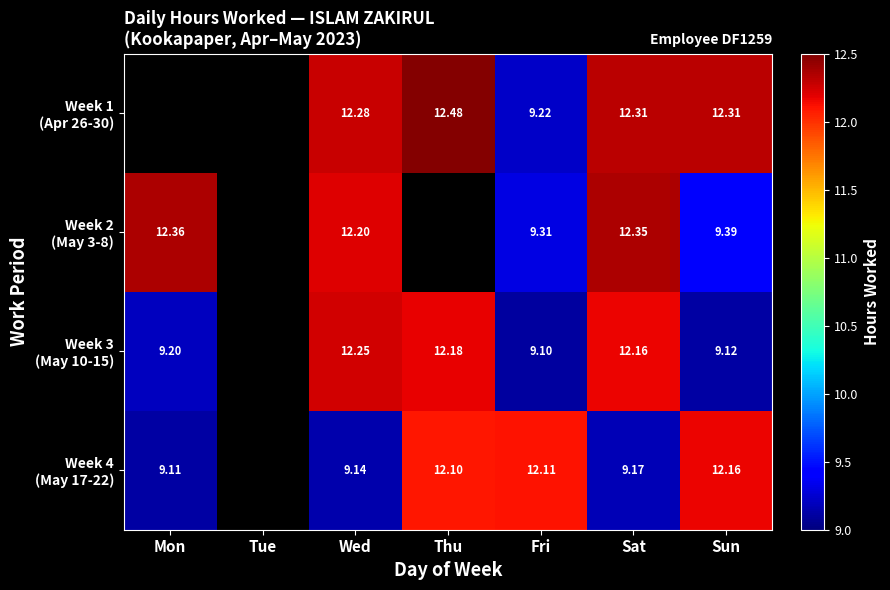

At which label does Week 3 (May 10-15) reach its peak?

Wed